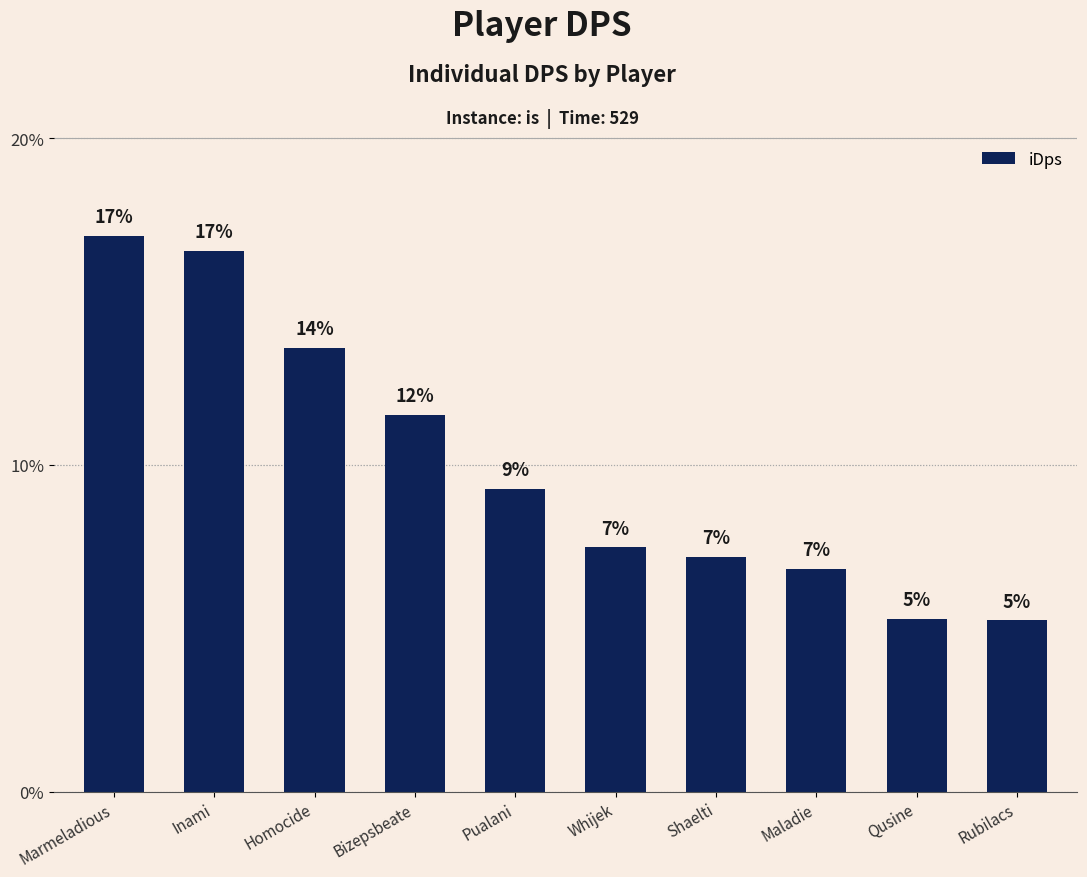

What is the ratio of the value at Rubilacs to the value at Qusine?

1.0